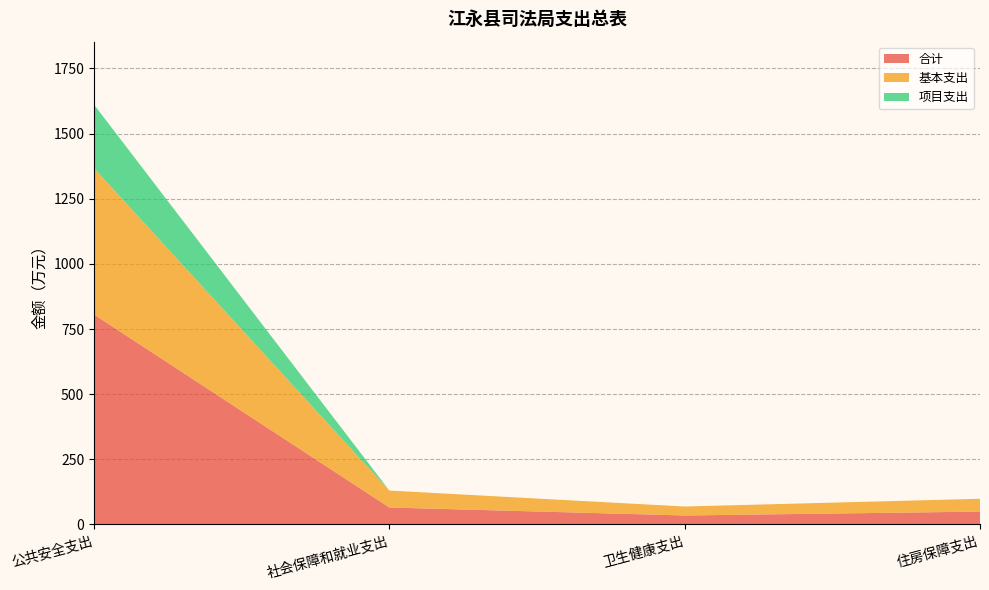

Reading left to right, extract all data points from this chart.

合计: 公共安全支出=805.6	社会保障和就业支出=65.0	卫生健康支出=34.4	住房保障支出=49.2
基本支出: 公共安全支出=561.9	社会保障和就业支出=65.0	卫生健康支出=34.4	住房保障支出=49.2
项目支出: 公共安全支出=243.7	社会保障和就业支出=0.0	卫生健康支出=0.0	住房保障支出=0.0